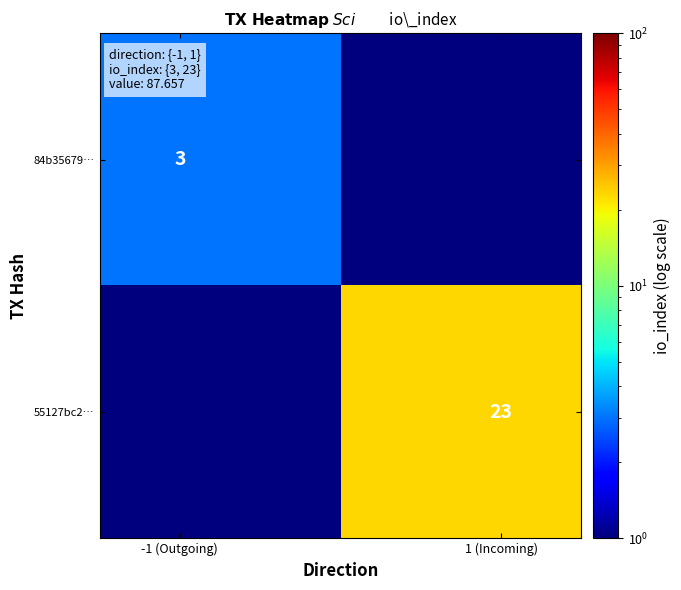

How many distinct data groups are displayed?

2